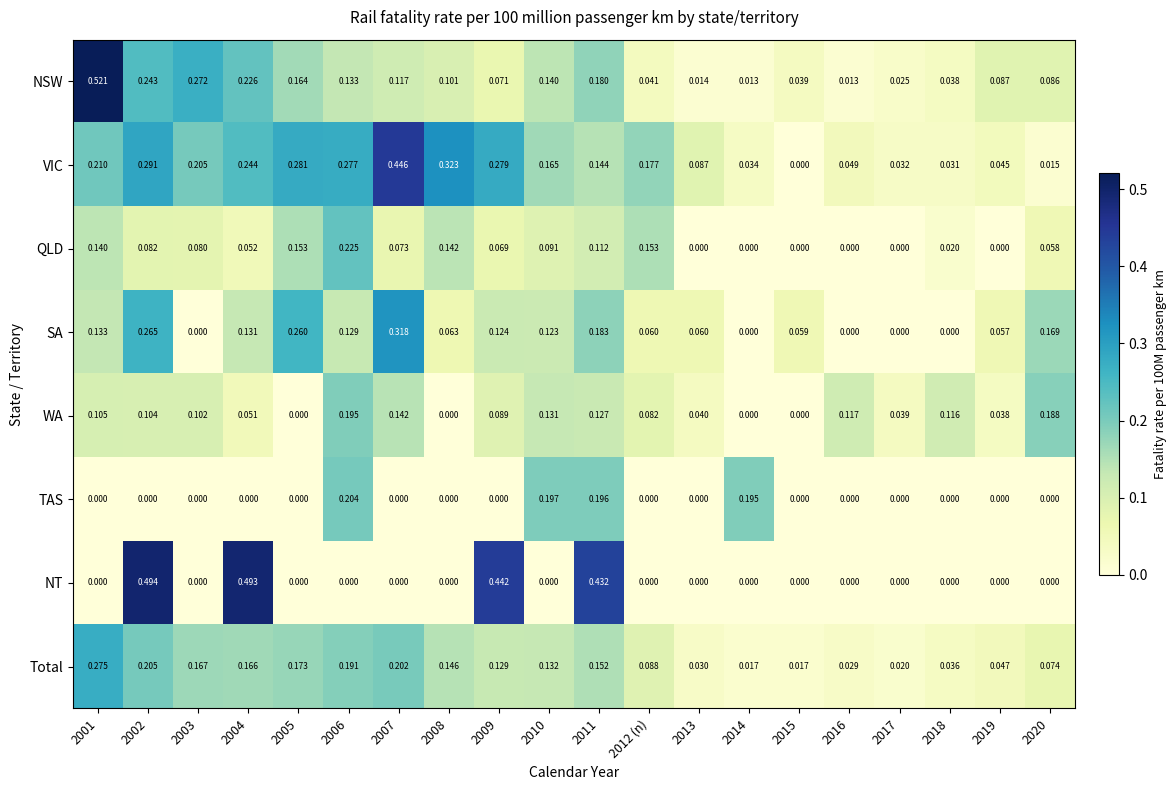

Which series has the largest range (max minus min)?

NSW